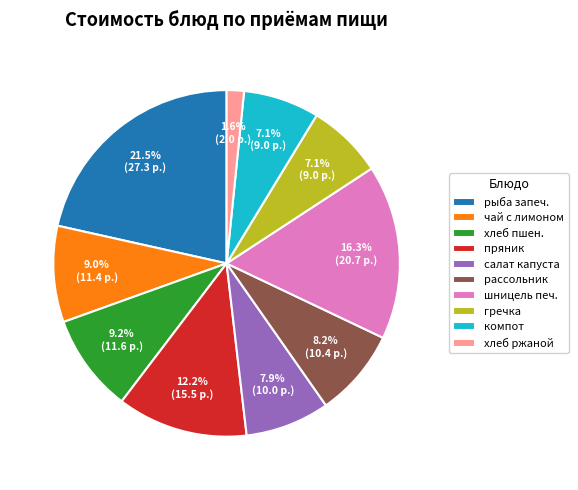

How many segments does this pie chart have?

10